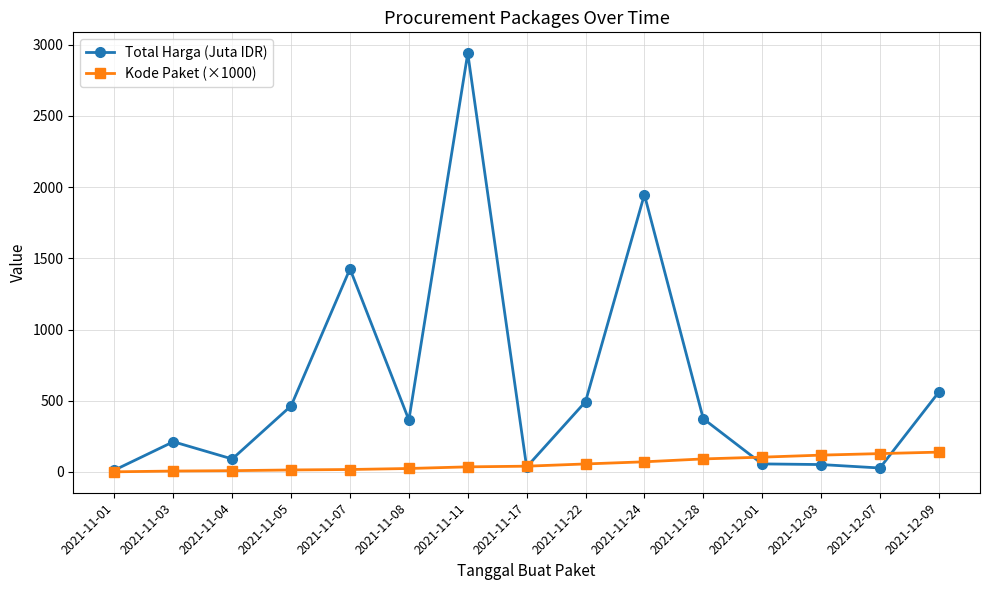

Where is the first local minimum for Total Harga (Juta IDR)?

2021-11-04